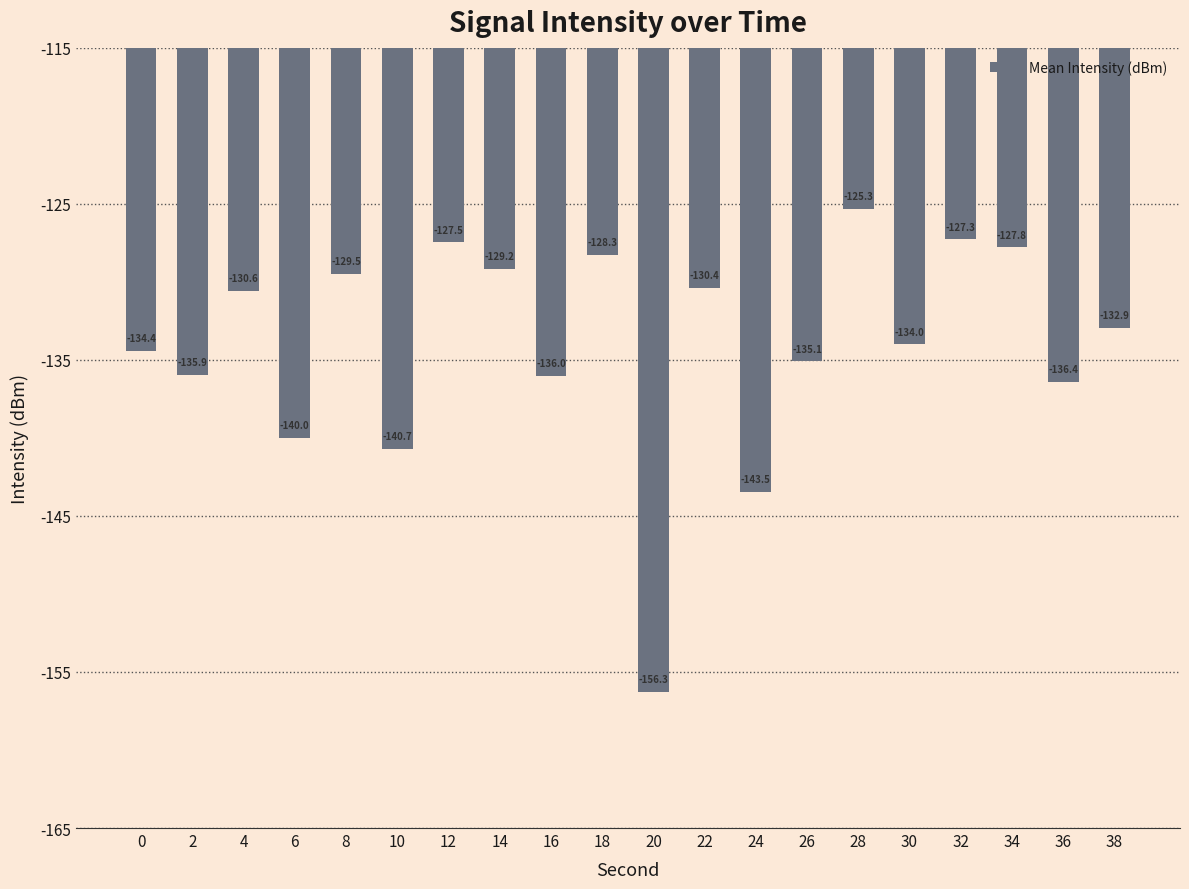

What is the smallest value displayed?

-156.3